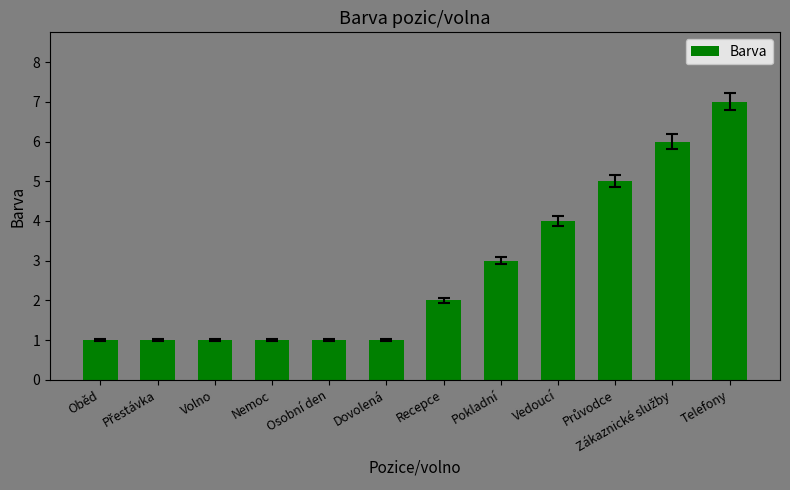

What is the change in value from Dovolená to Recepce?

+1